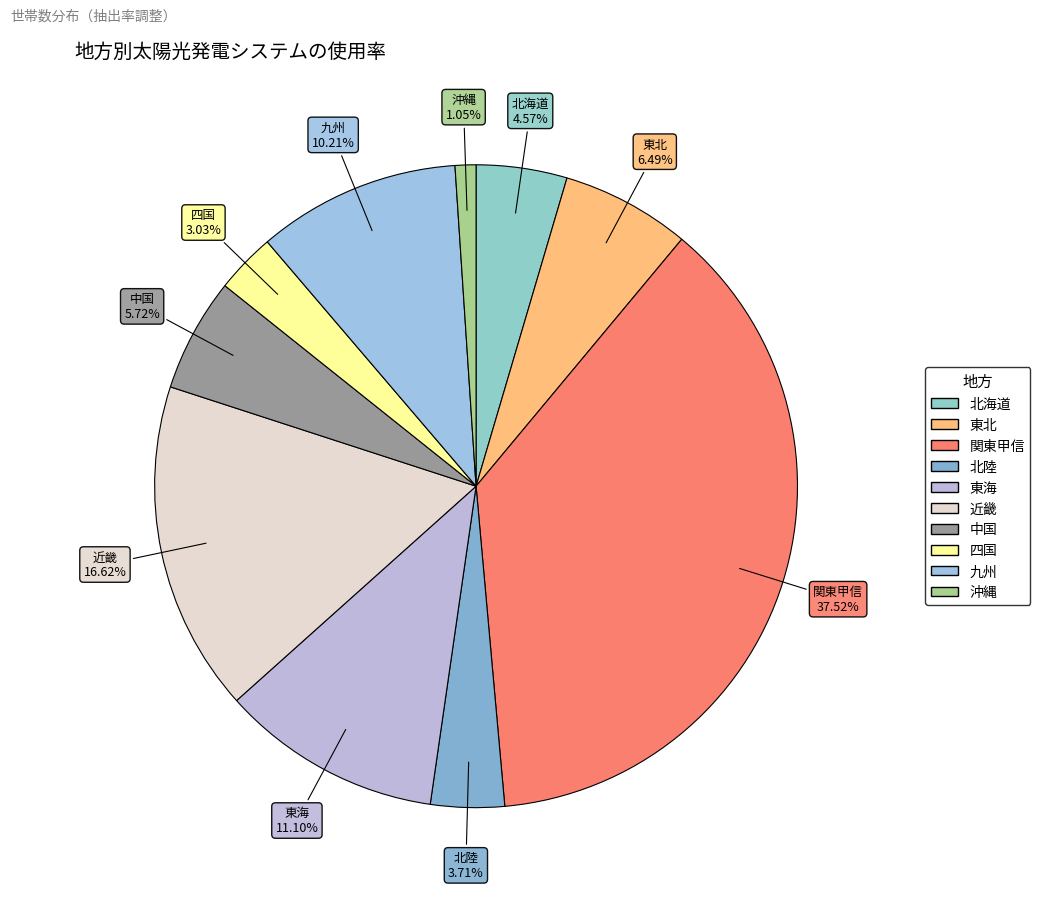

Rank the categories by value from highest to lowest.

関東甲信, 近畿, 東海, 九州, 東北, 中国, 北海道, 北陸, 四国, 沖縄